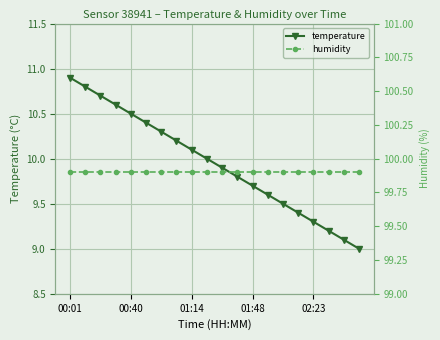

At which label does temperature reach its peak?

00:01